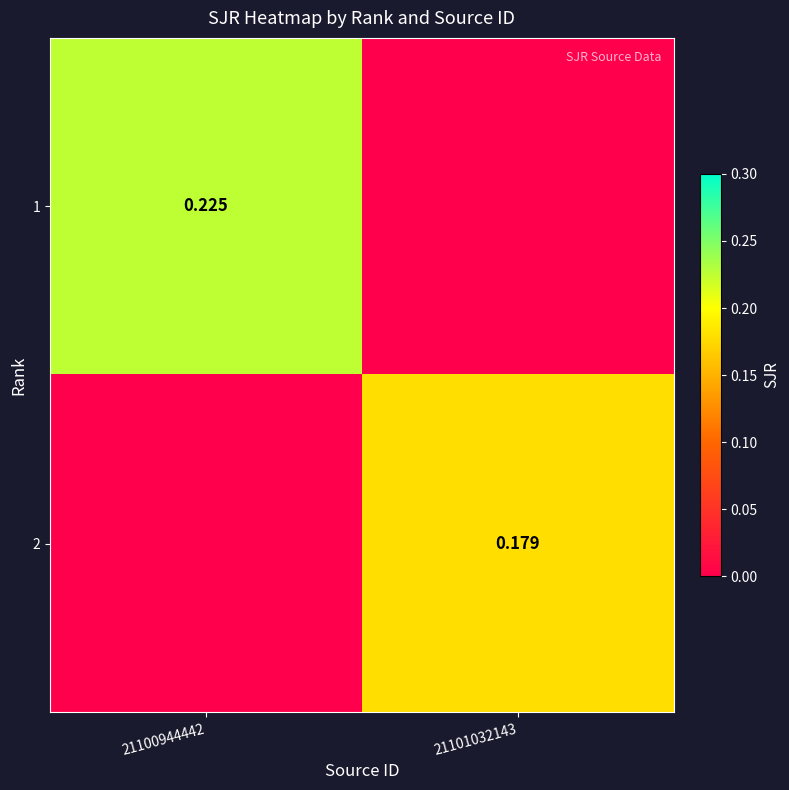

Is the value of 1 at 21100944442 greater than the value of 2 at 21101032143?

Yes